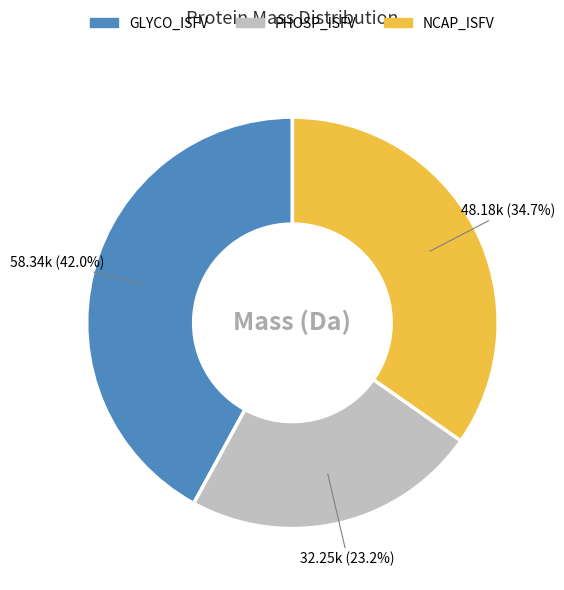

Does NCAP_ISFV account for over 50% of the chart?

No